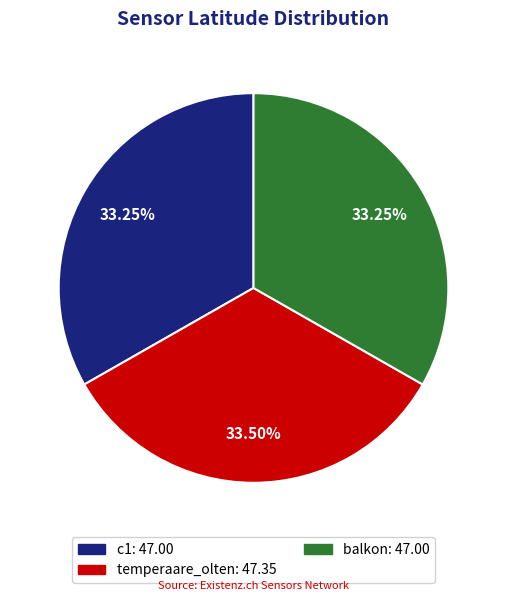

What percentage is the c1 slice, to the nearest percent?

33%